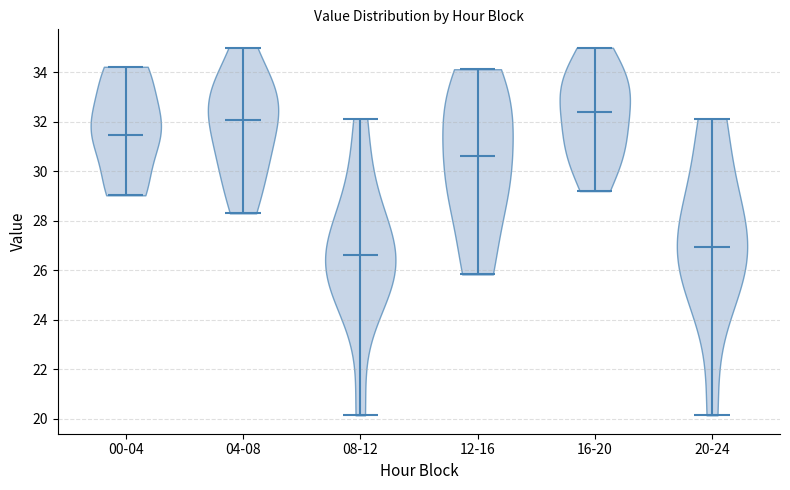

What is the highest point the violin for 08-12 reaches on the y-axis? The values are not printed on the chart, so give them approximately, as read against the axis.

32.2